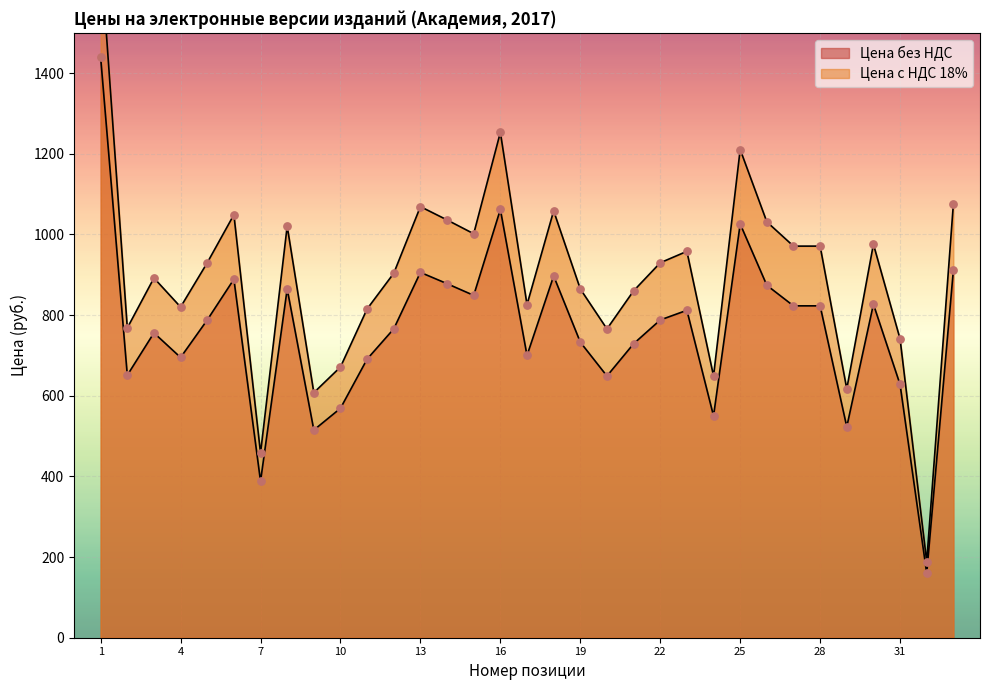

What is the total value across all series at 14?

1914.0